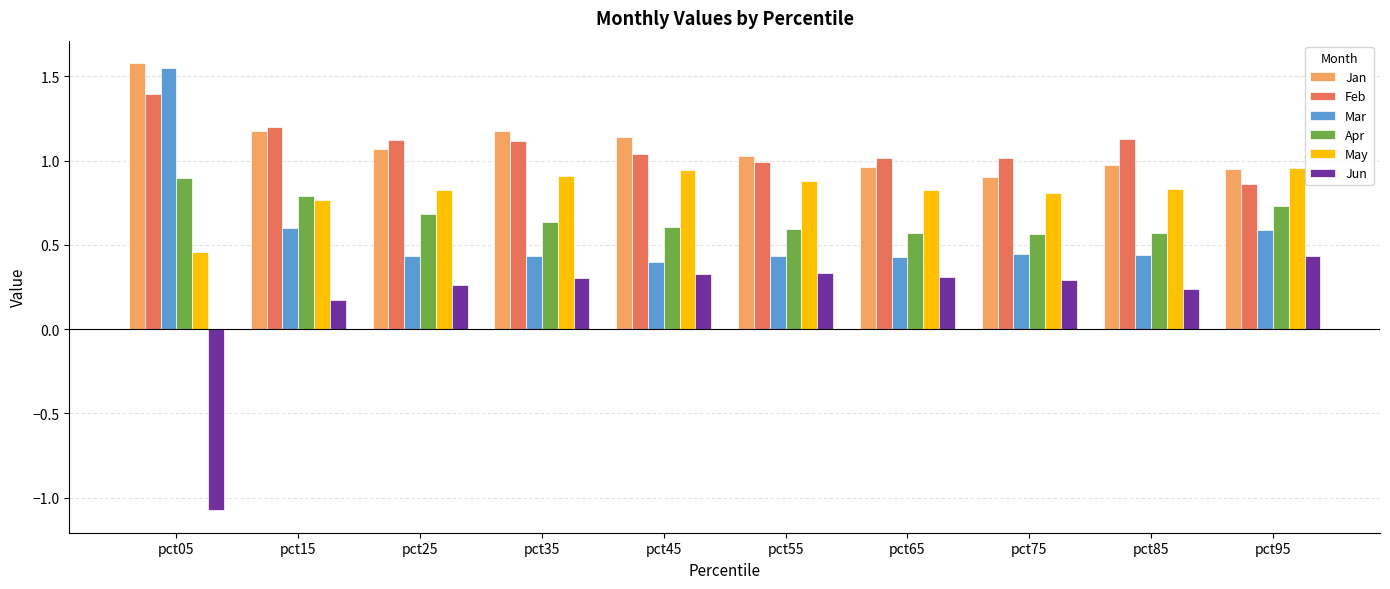

Which series has the largest range (max minus min)?

Jun